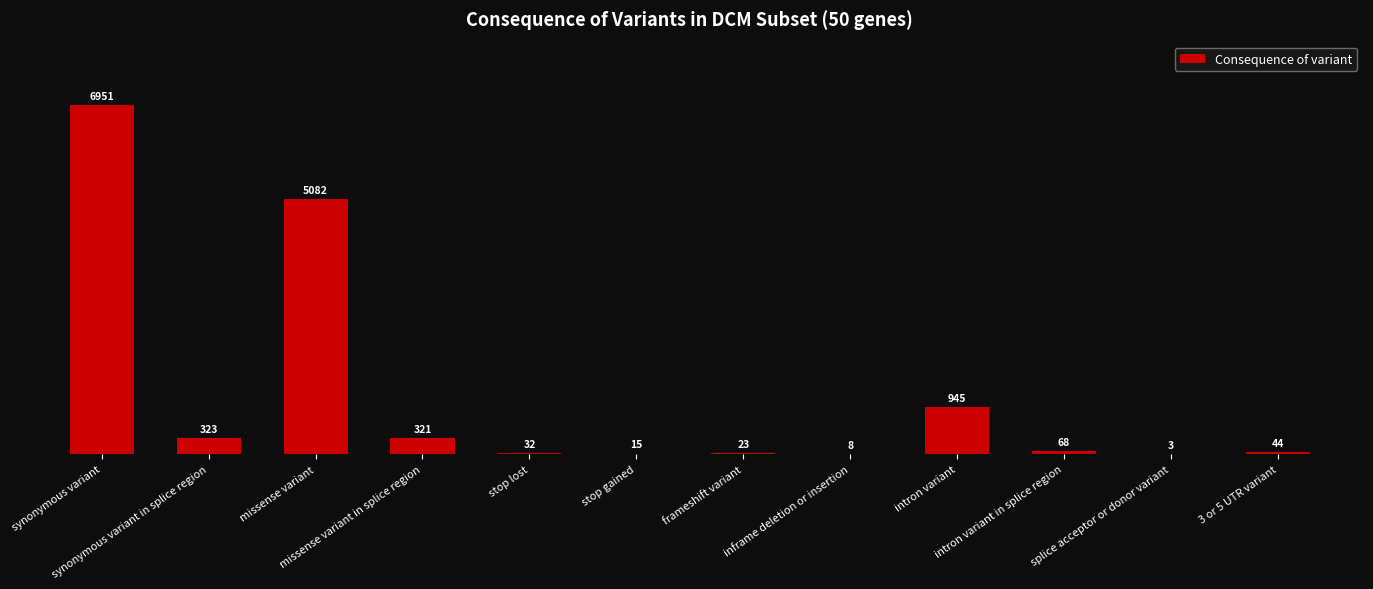

What is the change in value from stop lost to intron variant?

+913